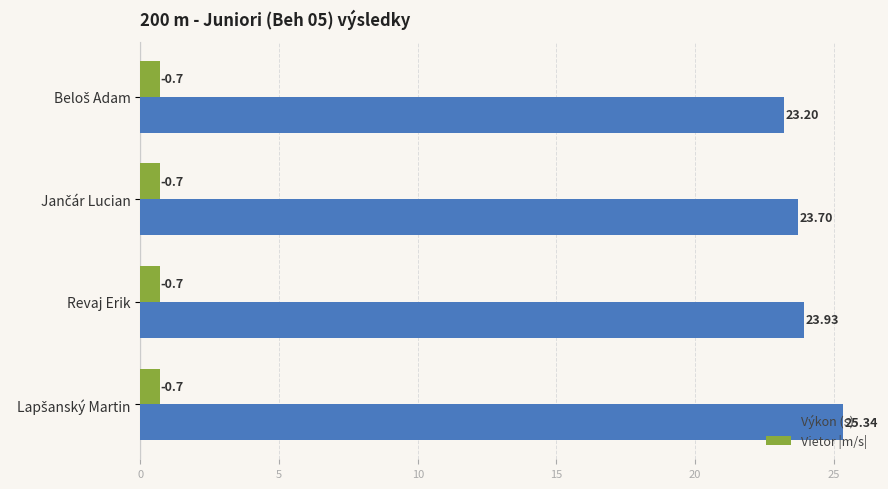

Which series has the widest spread of values?

Výkon (s)